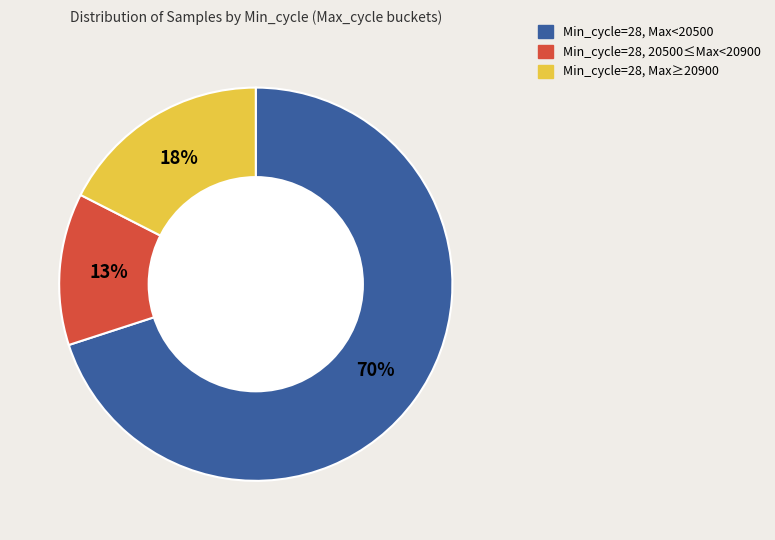

To the nearest percent, what is the average slice percentage?

33%